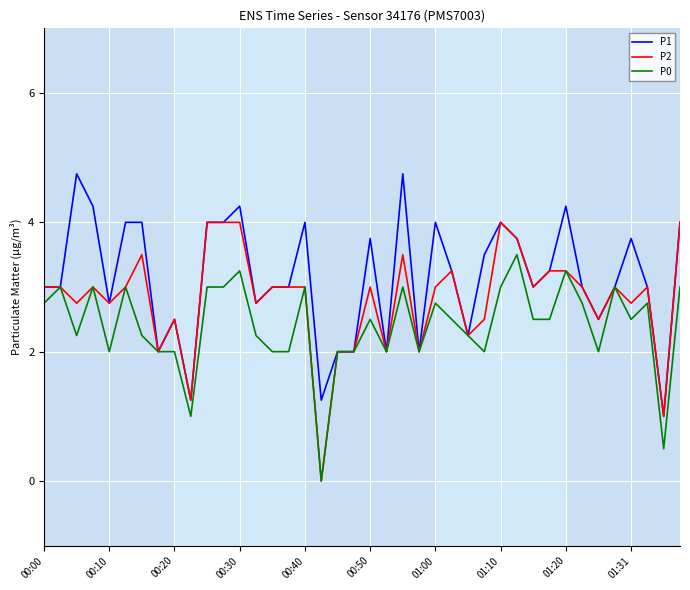

Is this an area chart (filled region under the line)?

No